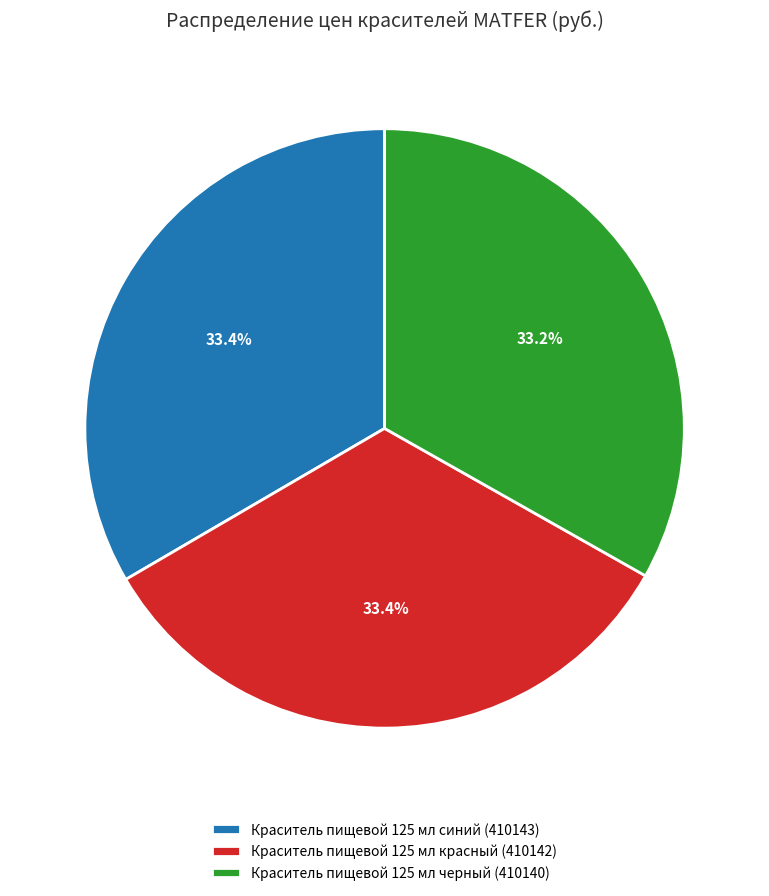

What portion of the pie excludes Краситель пищевой 125 мл черный (410140)?

66.8%